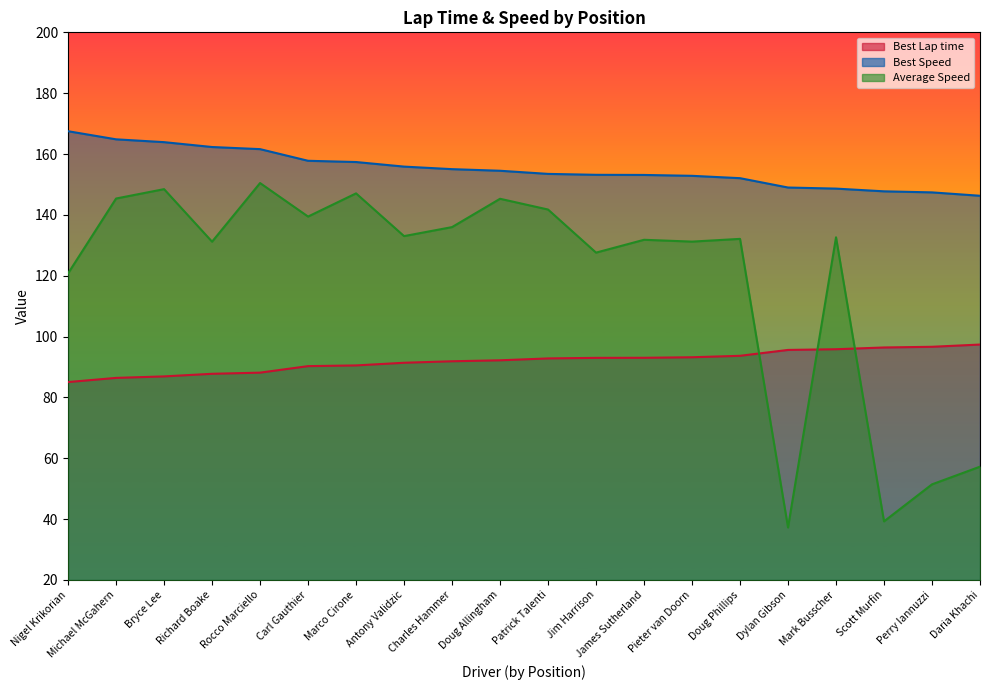

What is the spread (max minus min) of values at Patrick Talenti?

60.7